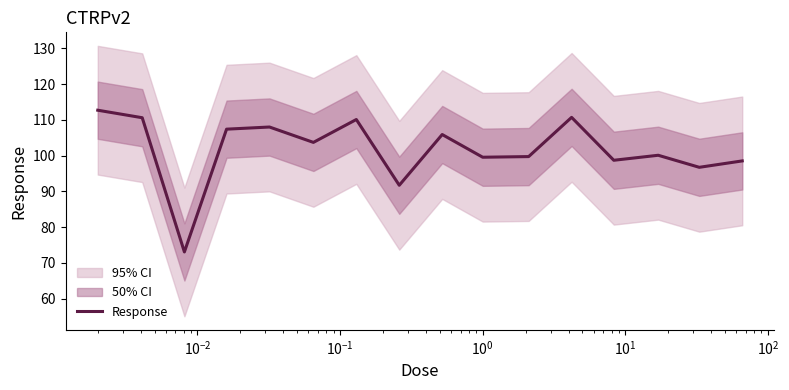

What is the lowest value of the Response series?

73.1